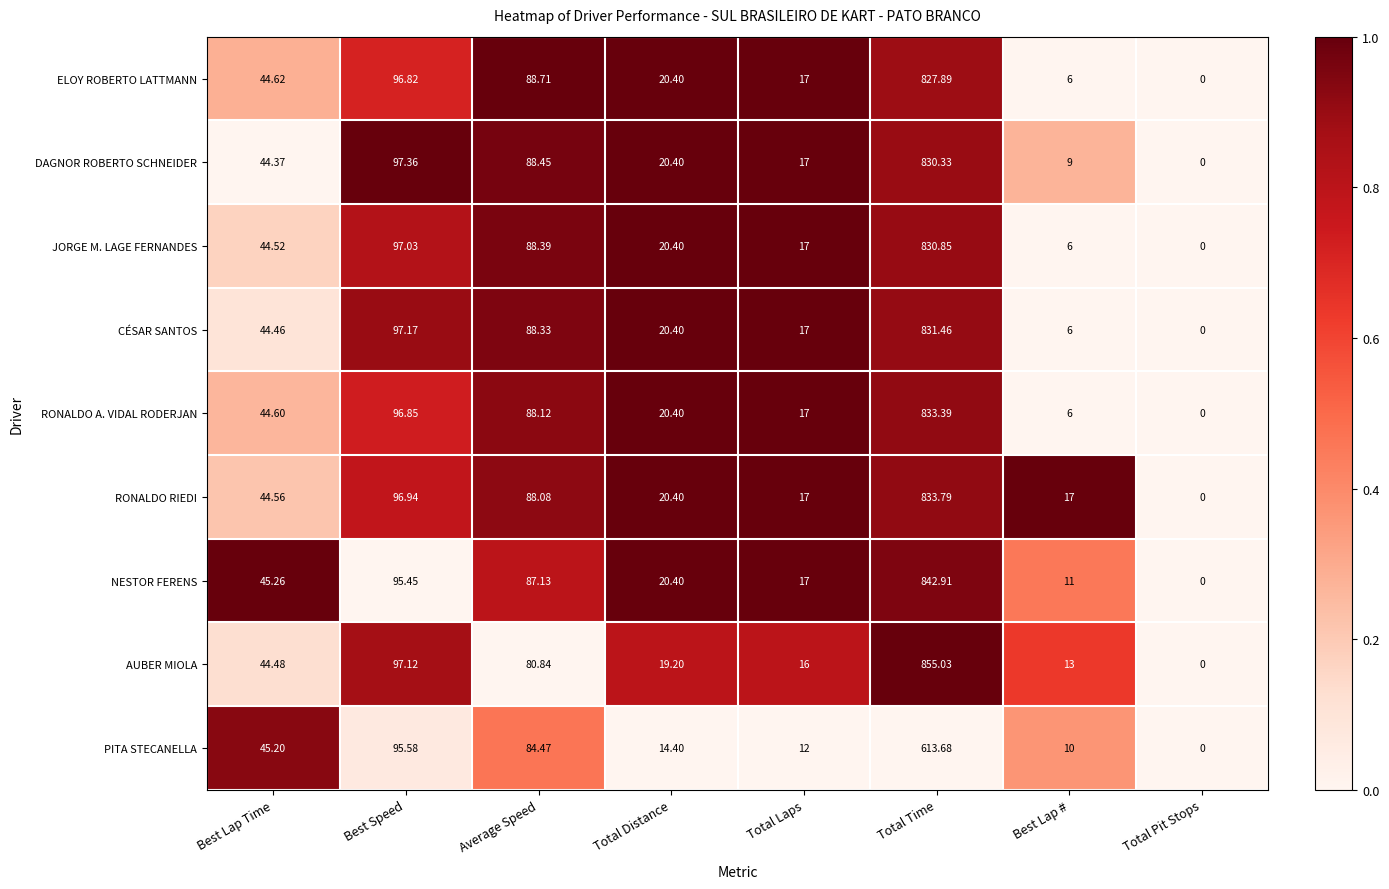

Between Average Speed and Best Lap #, which series saw the biggest shift?

ELOY ROBERTO LATTMANN